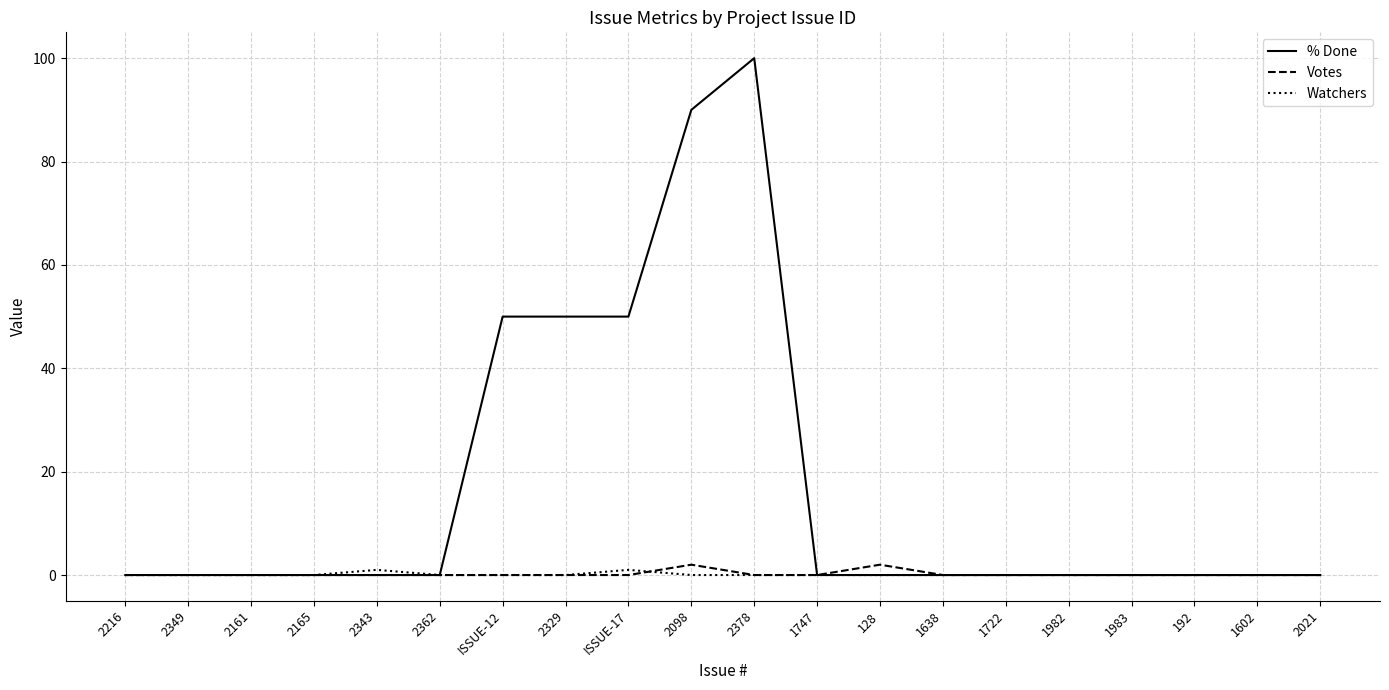

At how many categories does at least one series exceed 82?

2